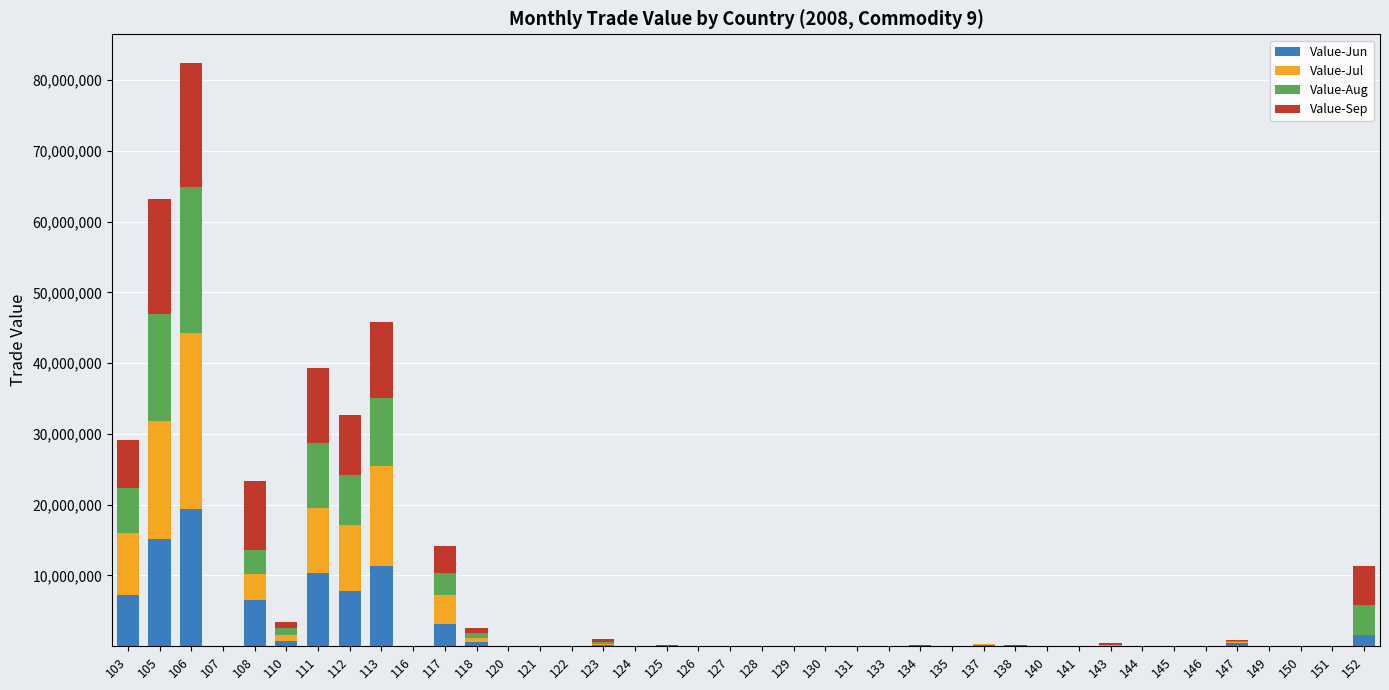

At which label is Value-Jun closest to 9716024?

111